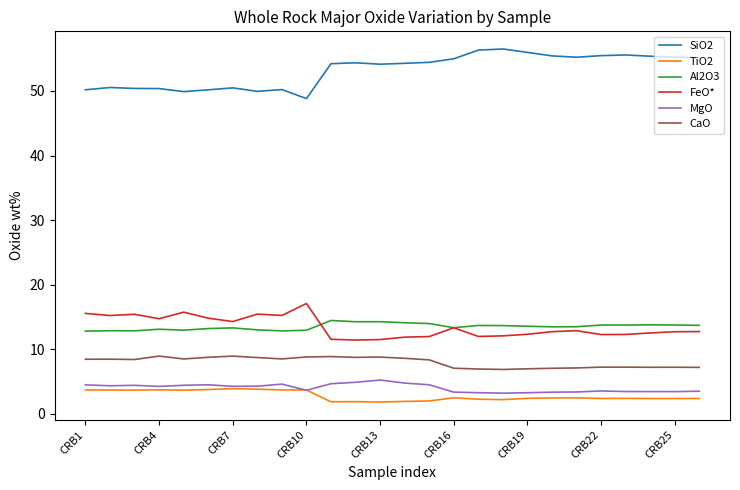

Which series has the largest total across all categories?

SiO2